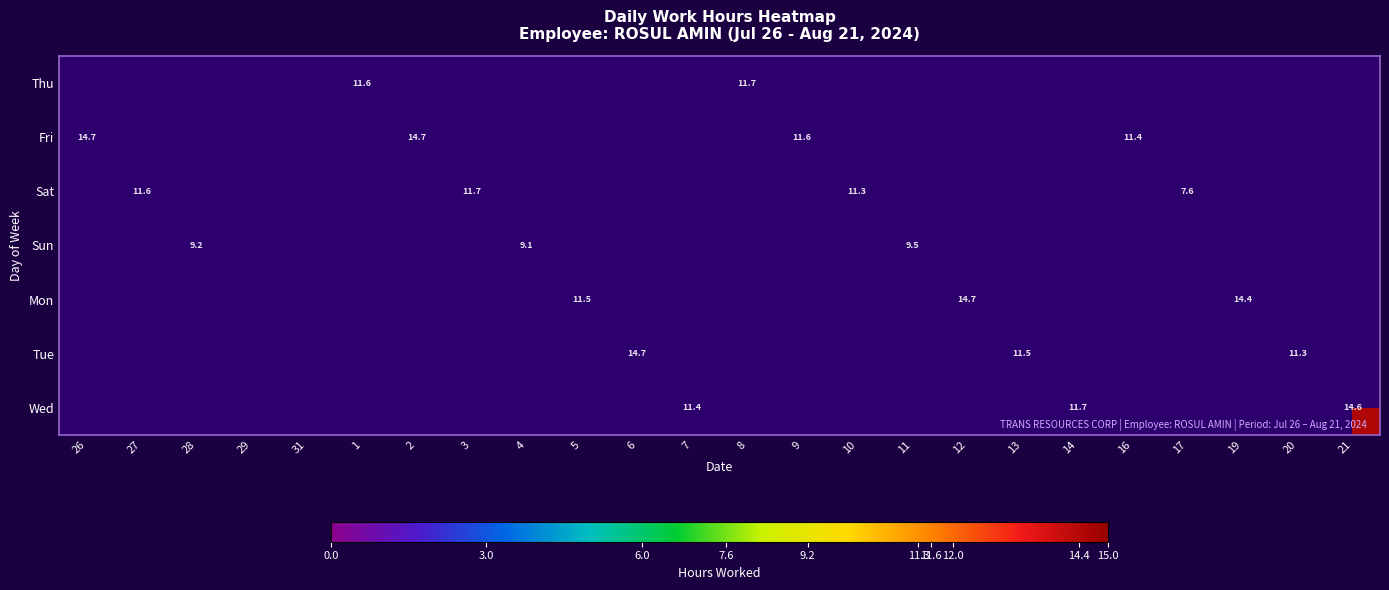

Count the number of categories in the chart.

24